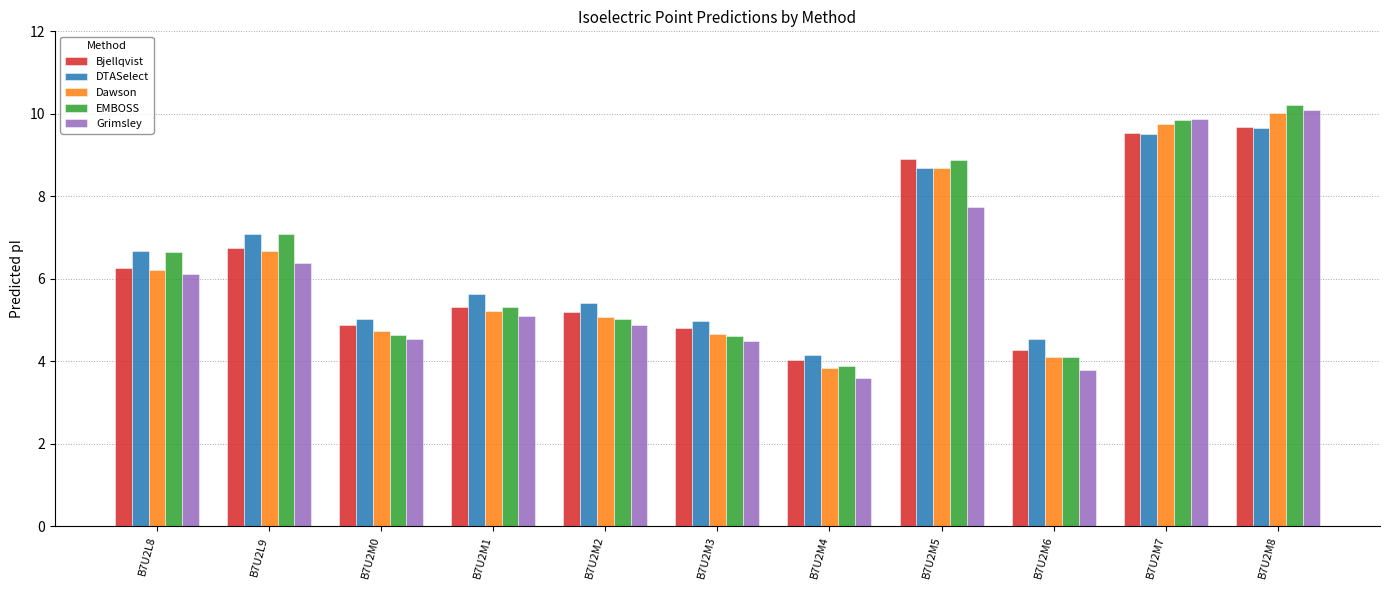

What is the sum of the Grimsley values at B7U2M5 and B7U2M3?

12.2